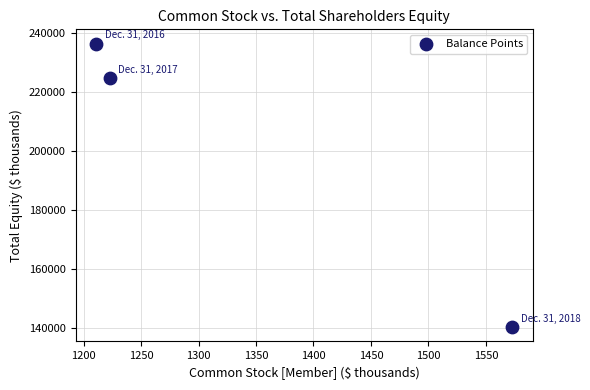

What is the average Y value?

200465